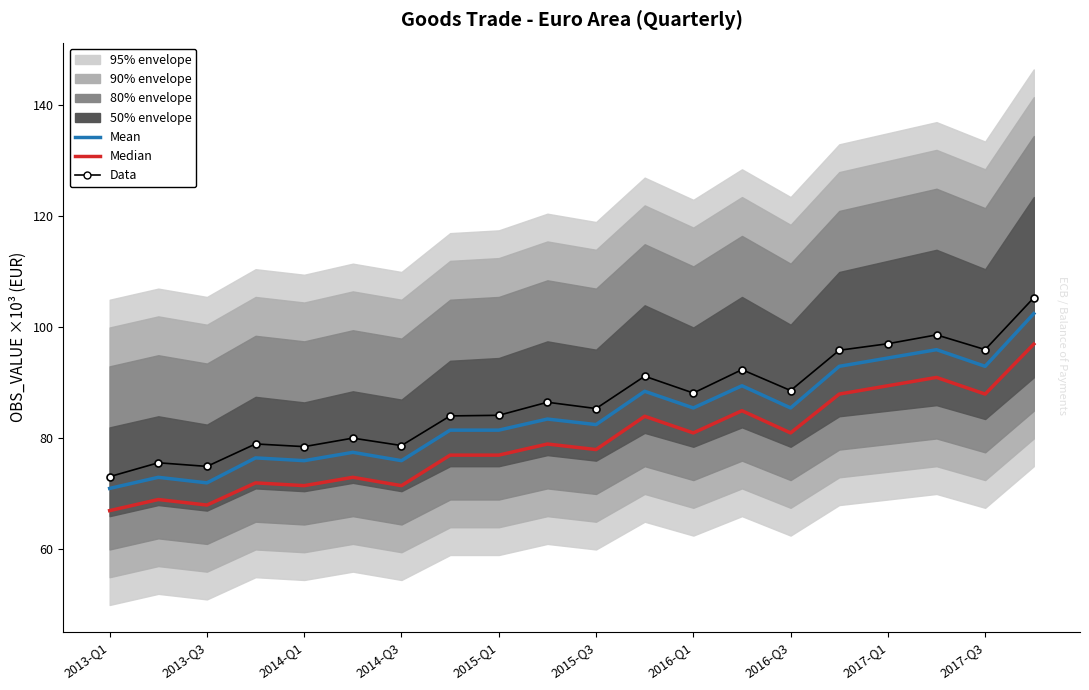

What is the difference between the second highest and second lowest values in the Data series?

23.7